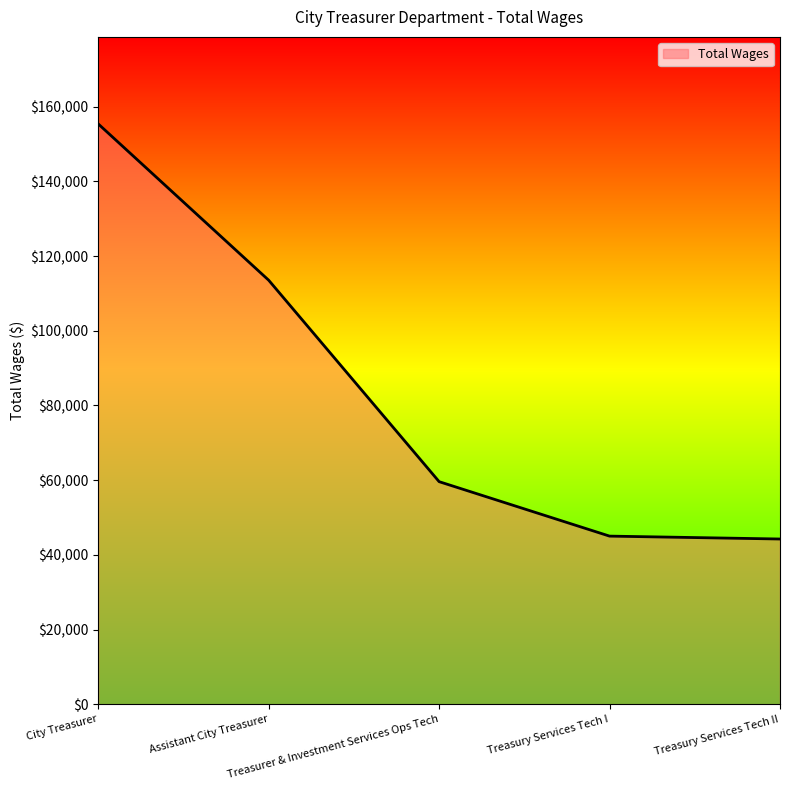

What is the smallest value displayed?

44239